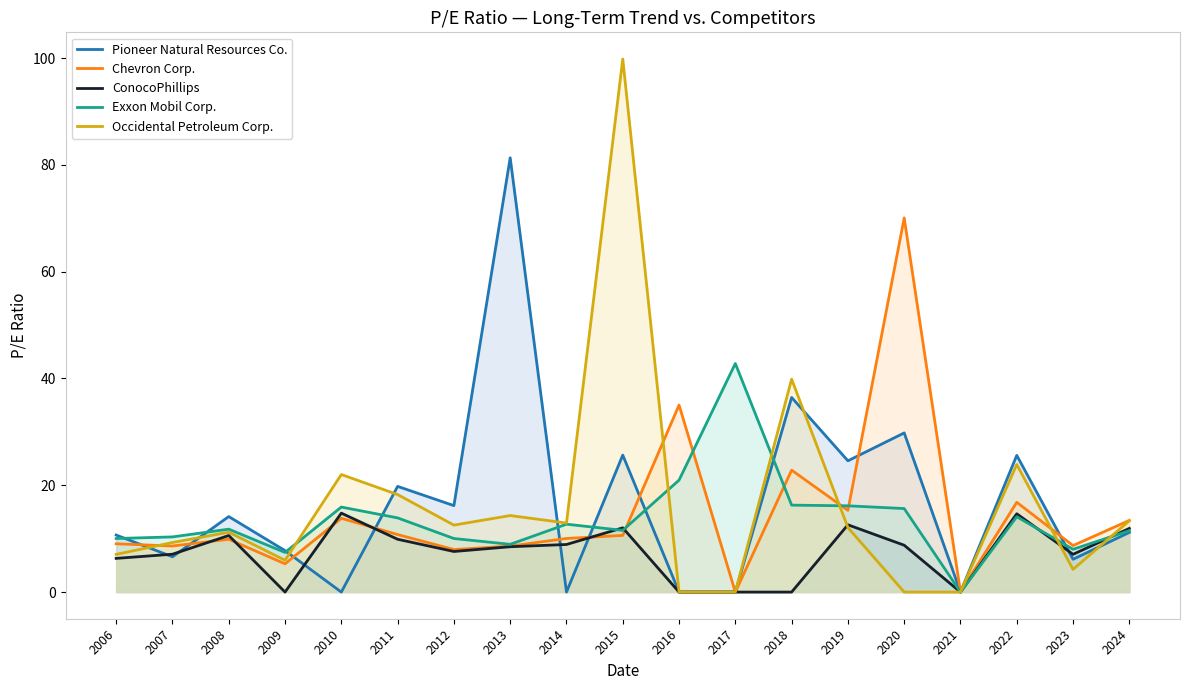

What are all the series names shown in the legend?

Pioneer Natural Resources Co., Chevron Corp., ConocoPhillips, Exxon Mobil Corp., Occidental Petroleum Corp.